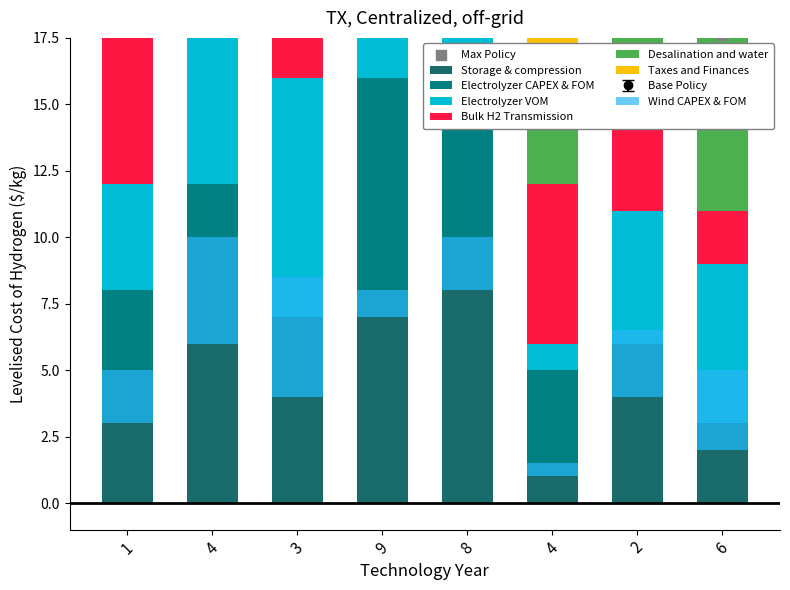

At how many categories does at least one series exceed 3?

8